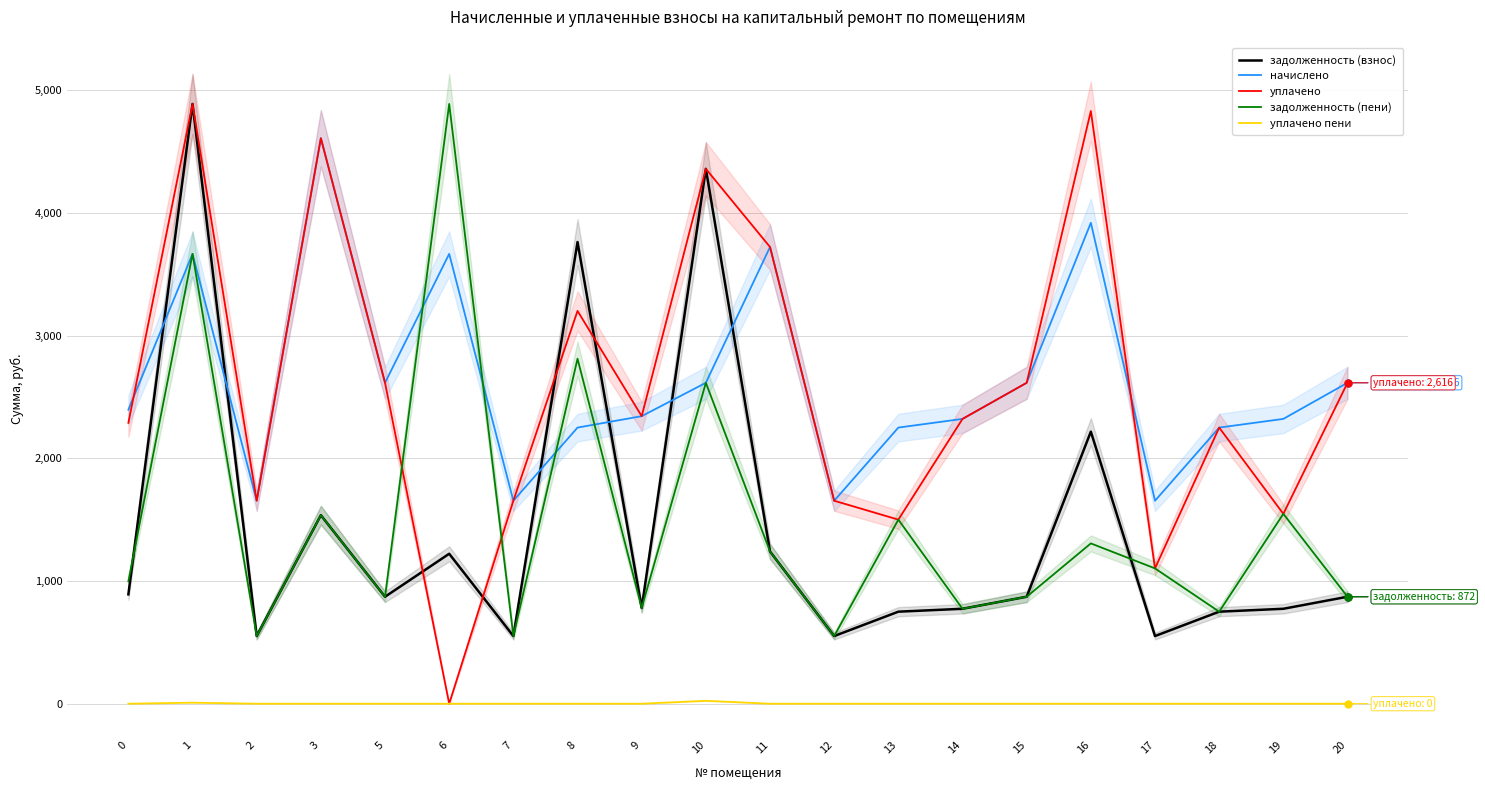

Is the value of уплачено at 2 greater than the value of начислено at 15?

No